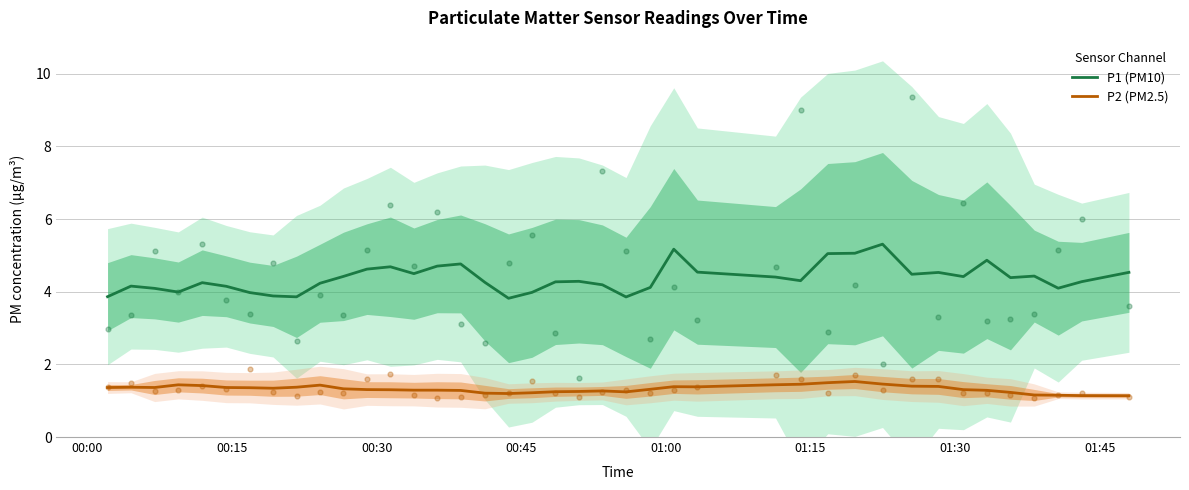

What are all the series names shown in the legend?

P1 (PM10), P2 (PM2.5)